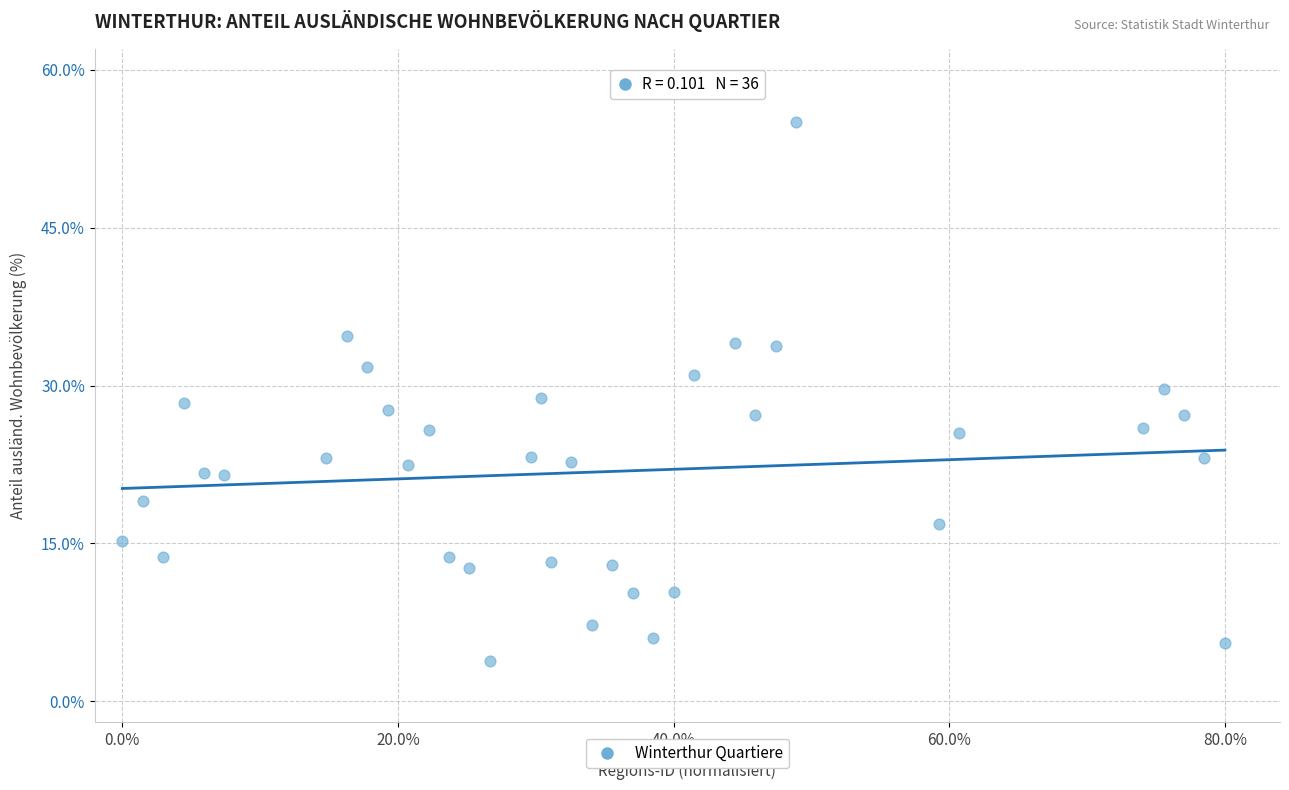

What is the range of Y values (max minus min)?

51.2